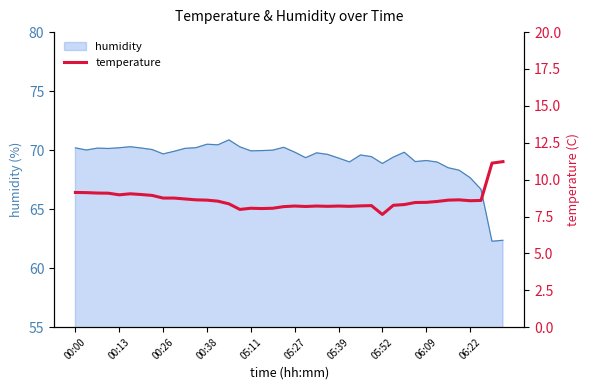

The value of humidity at 06:09 is 107.7. True or false?

False